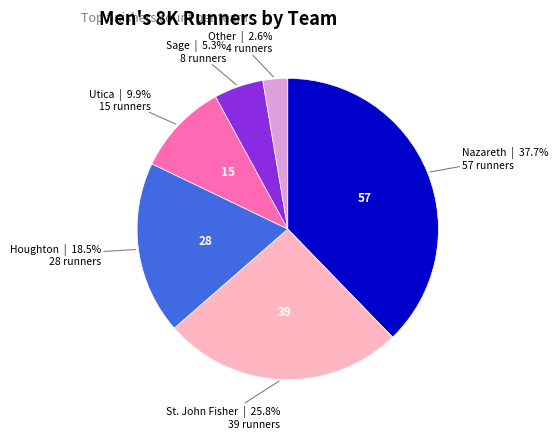

Is there a majority slice in this chart?

No